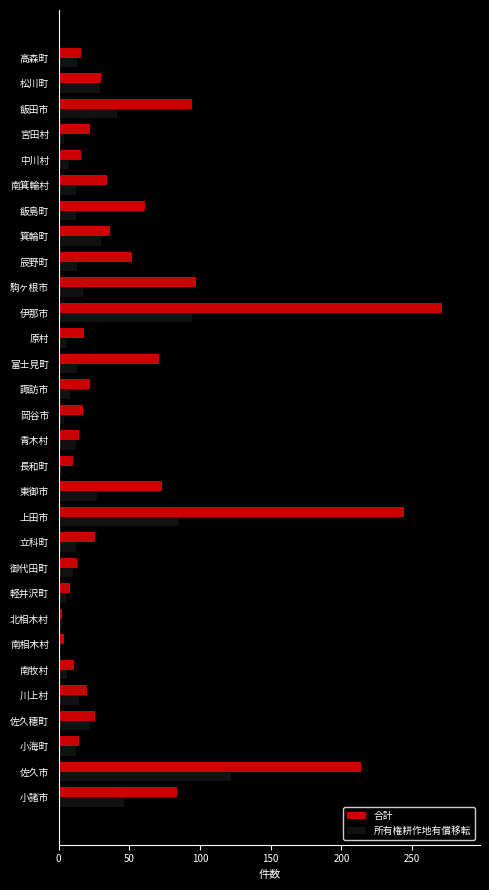

What is the maximum value shown in the chart?

271